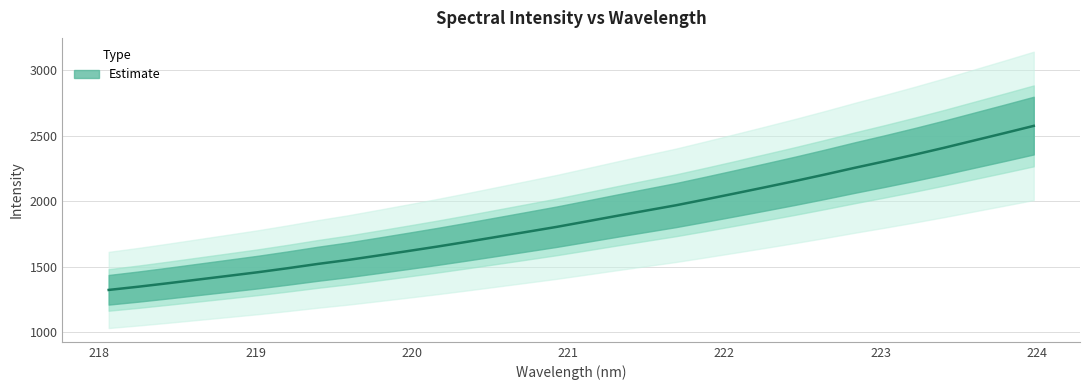

What is the label of the 7th point from the left?

219.2067